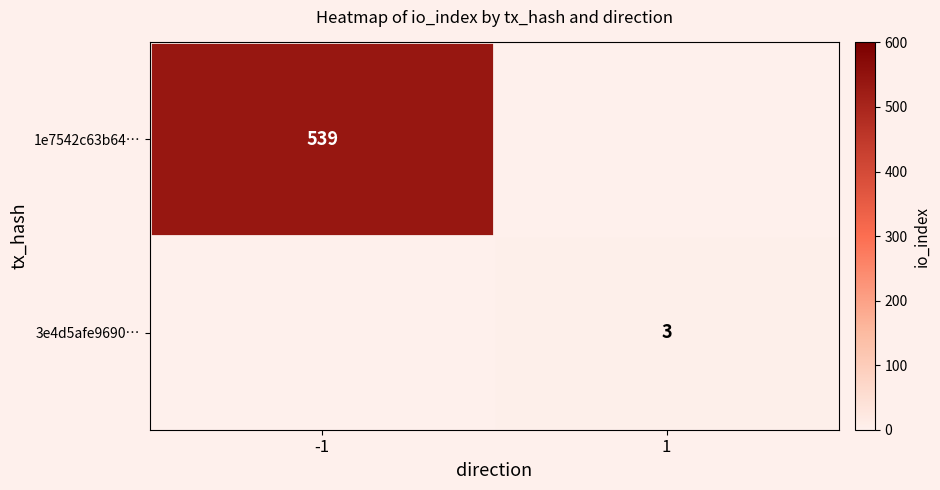

Is it true that 1e7542c63b64… equals 313 at -1?

False